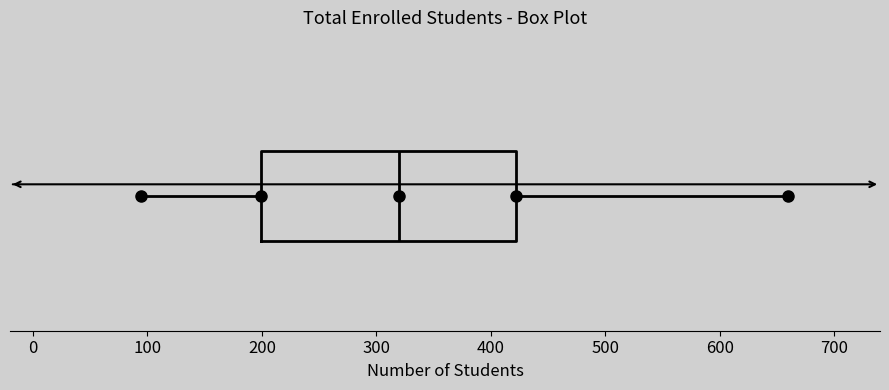

Where does the left whisker of the box end on the x-axis? The values are not printed on the chart, so give them approximately, as read against the axis.

90